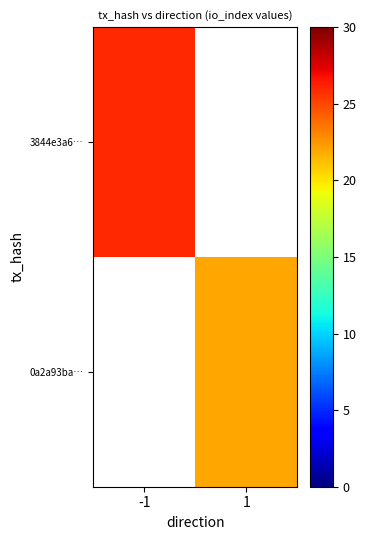

At how many categories does at least one series exceed 25?

1